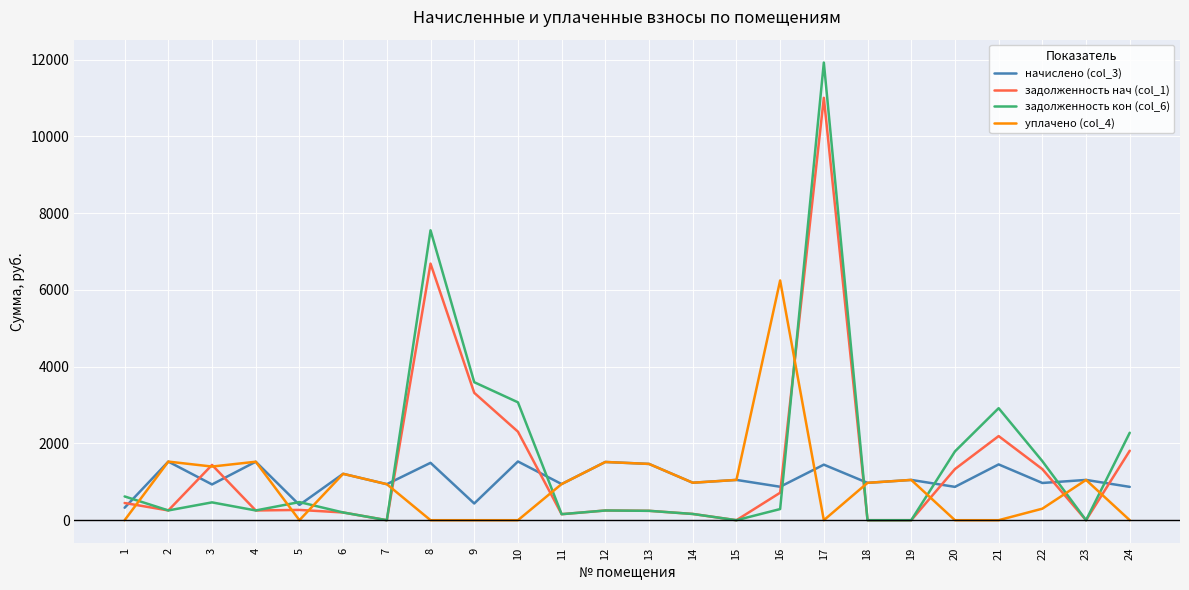

Is the value of начислено (col_3) at 7 greater than the value of задолженность кон (col_6) at 22?

No